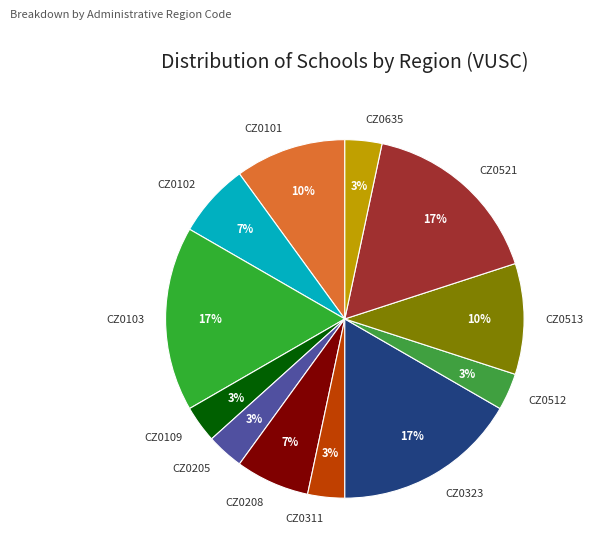

Is the sum of CZ0205 and CZ0103 greater than half?

No